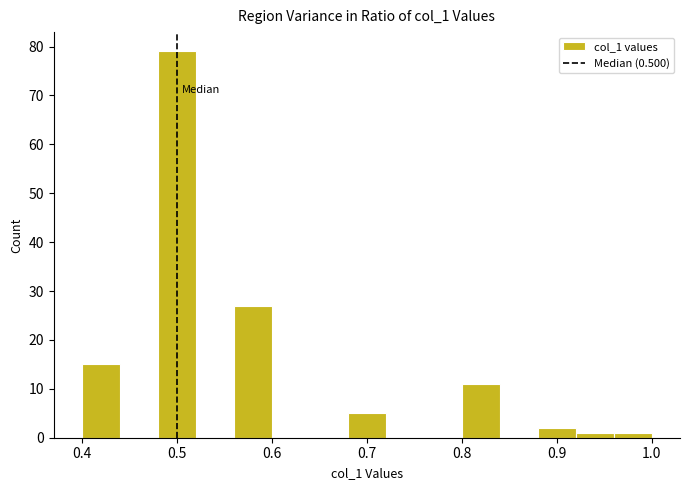

What is the height of the bar covering 0.92 to 0.96 on the x-axis? The values are not printed on the chart, so give them approximately, as read against the axis.

1